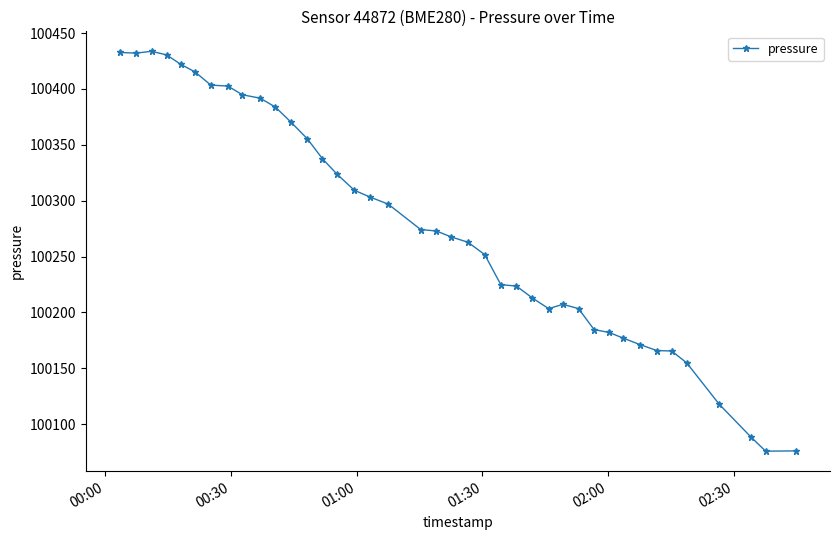

What is the sum of all values?

4011002.5